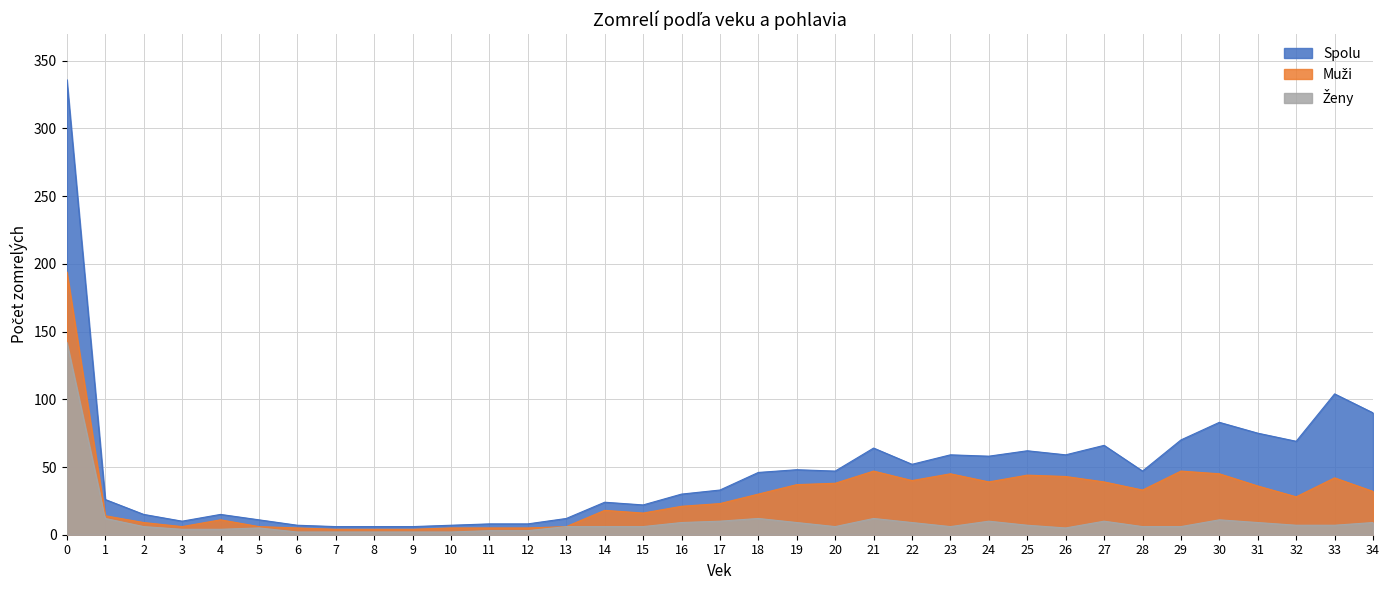

Rank the series by their maximum value, from highest to lowest.

Spolu, Muži, Ženy